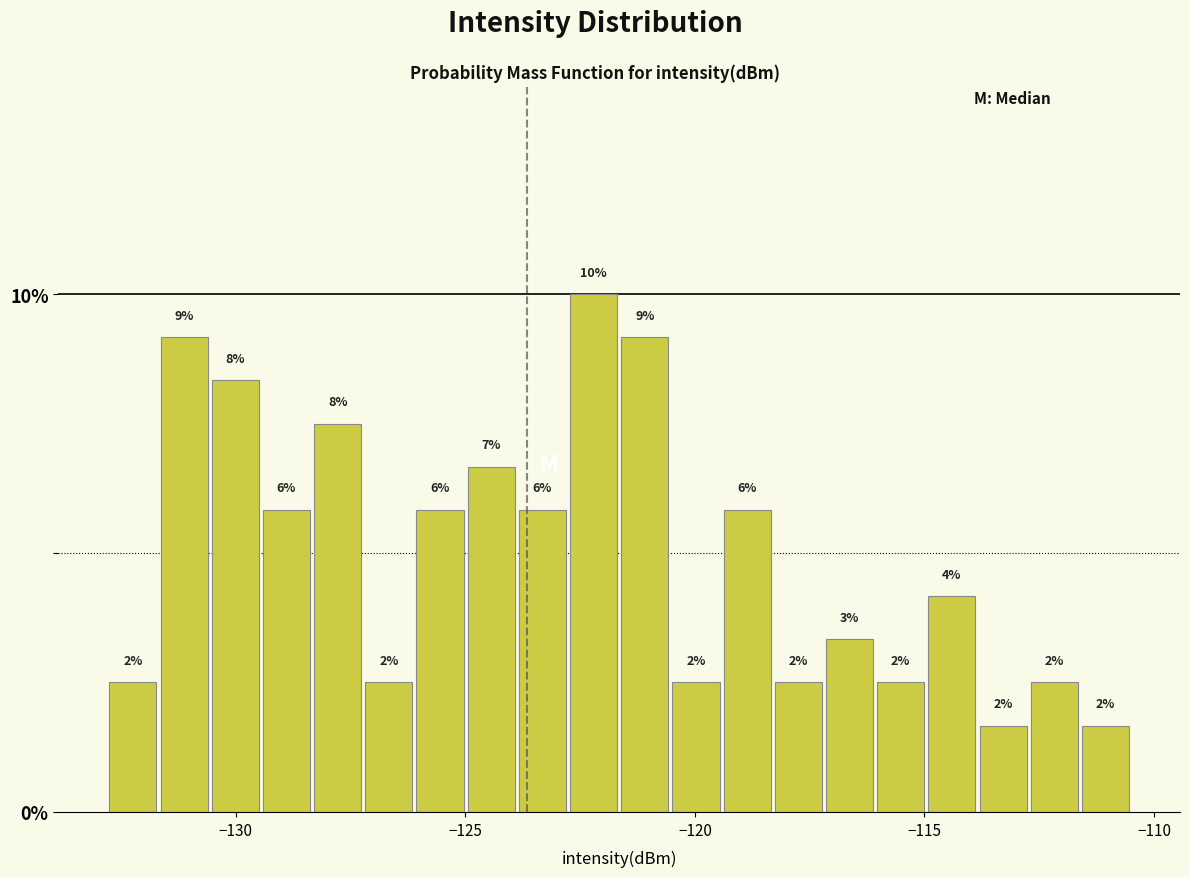

Read against the x-axis, roughly where is the centre of the tallest bar?

-122.0